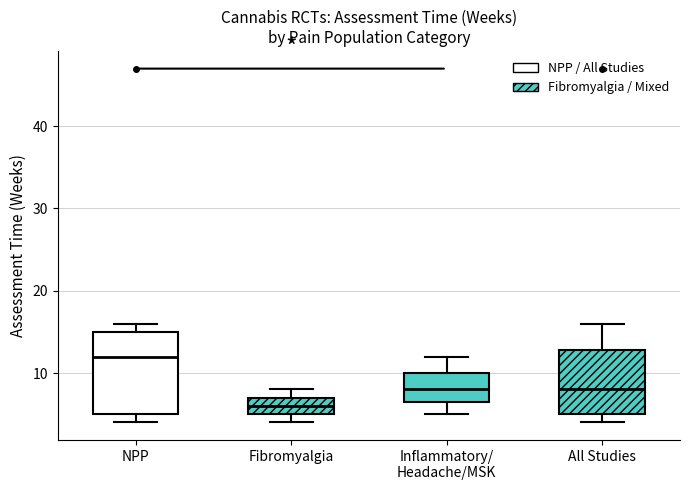

Which box has the highest median line?

NPP